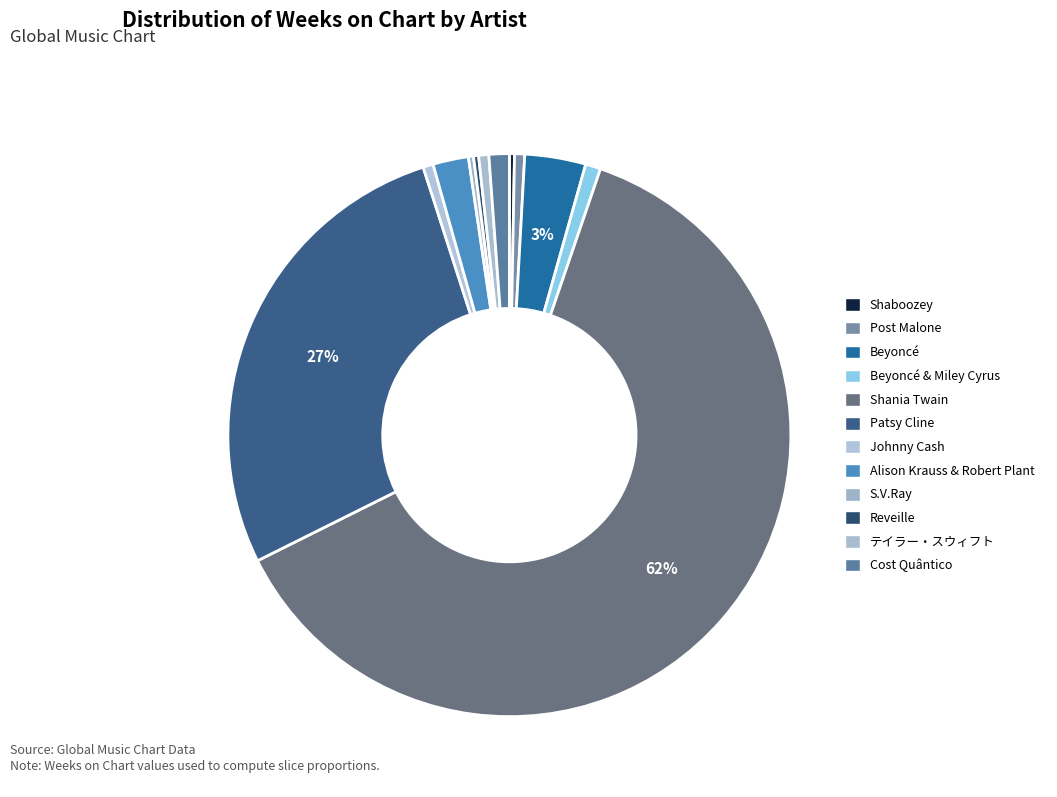

Count the number of slices in the pie.

12